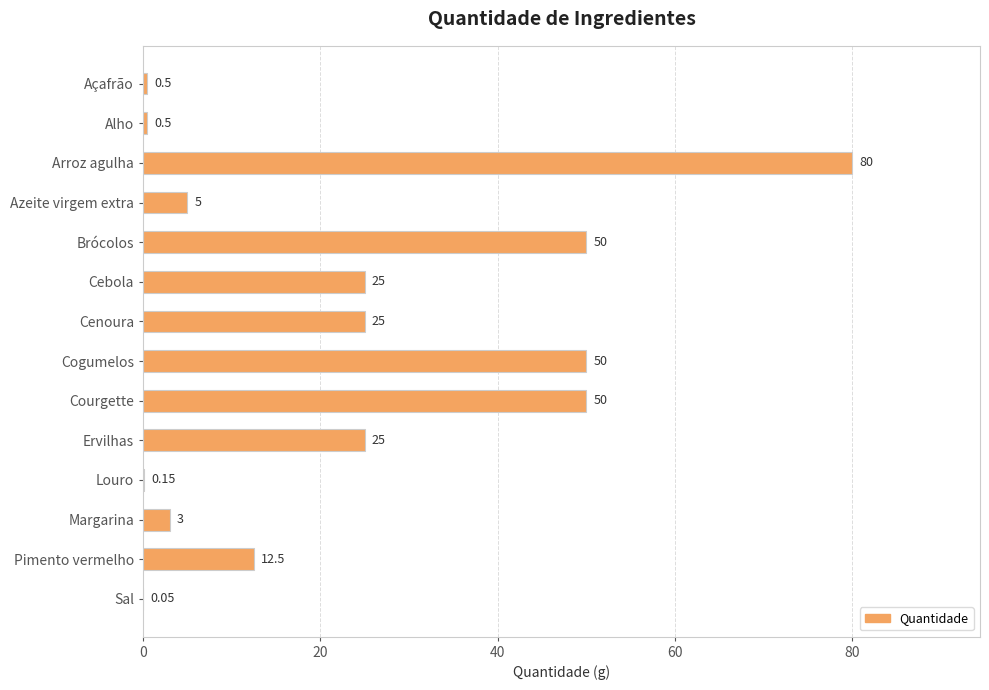

Which label corresponds to the largest value in the chart?

Arroz agulha